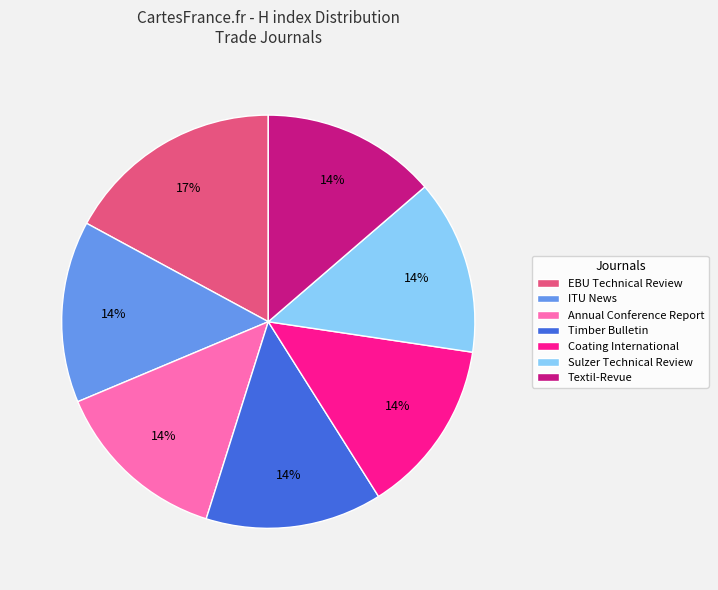

Which slice is the largest?

EBU Technical Review